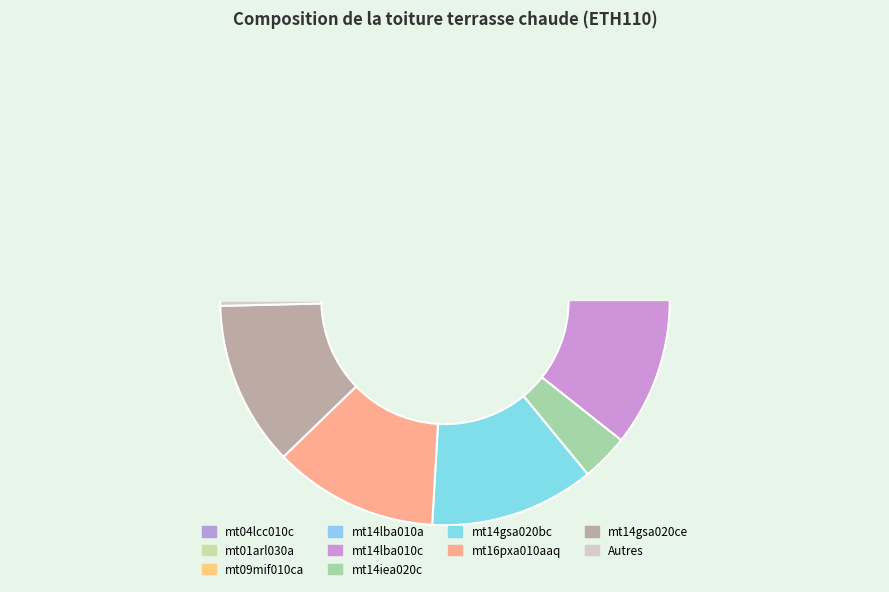

Is the sum of mt14iea020c and mt09lec020b greater than half?

No